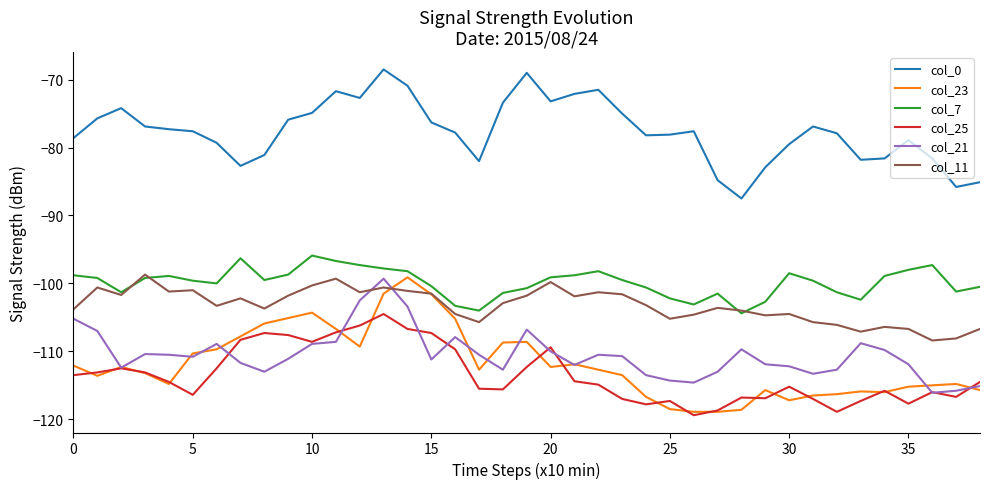

Which series has the largest total across all categories?

col_0